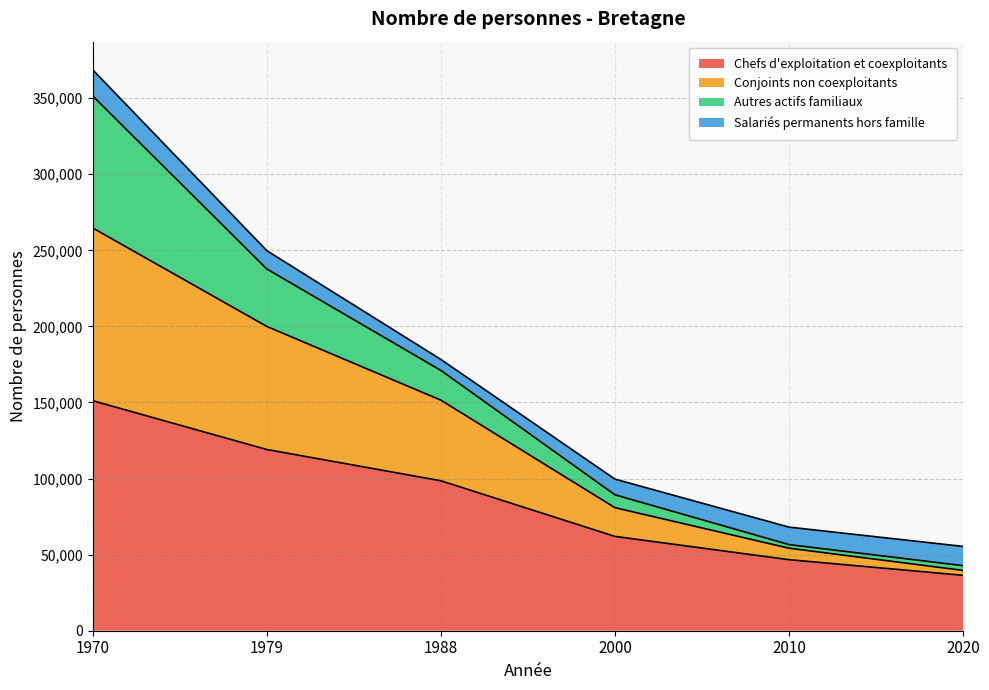

What is the highest value of the Chefs d'exploitation et coexploitants series?

151178